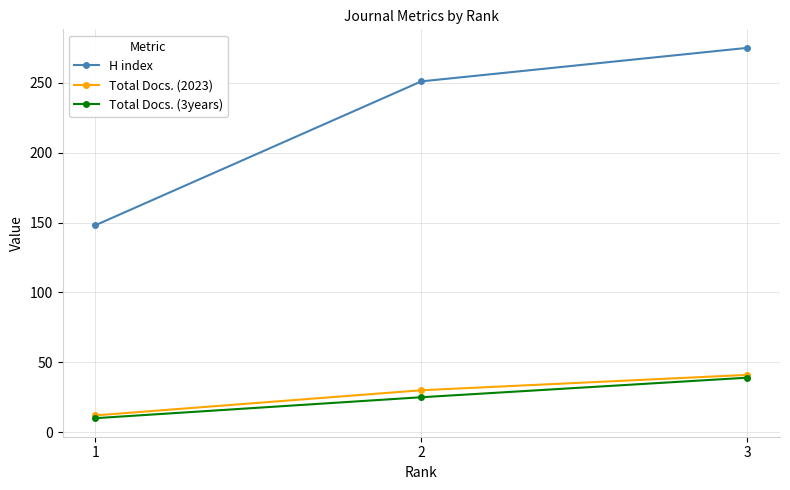

Rank the categories by H index value from highest to lowest.

3, 2, 1